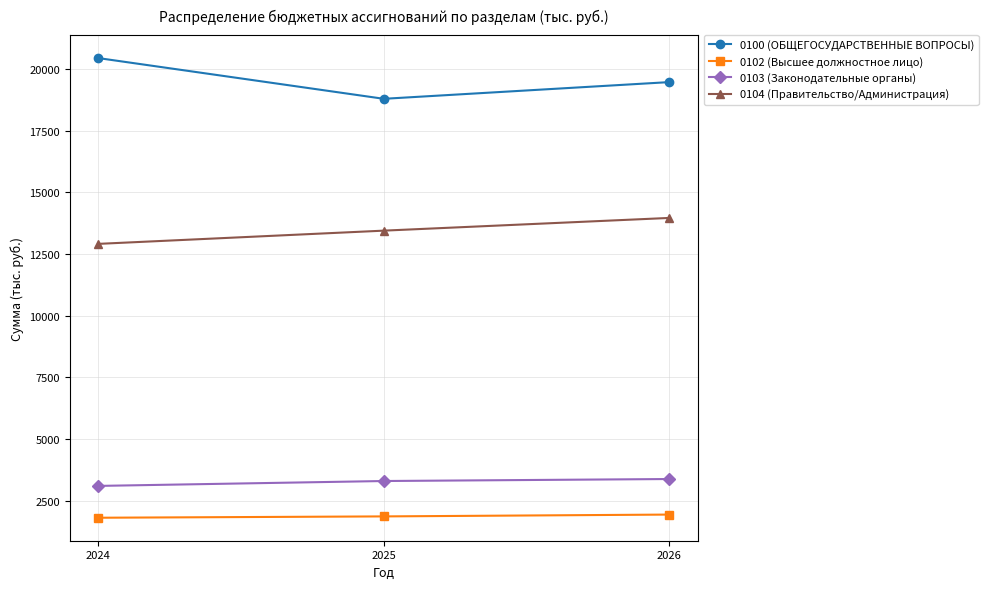

Where does the 0104 (Правительство/Администрация) series first go above 13444?

2025